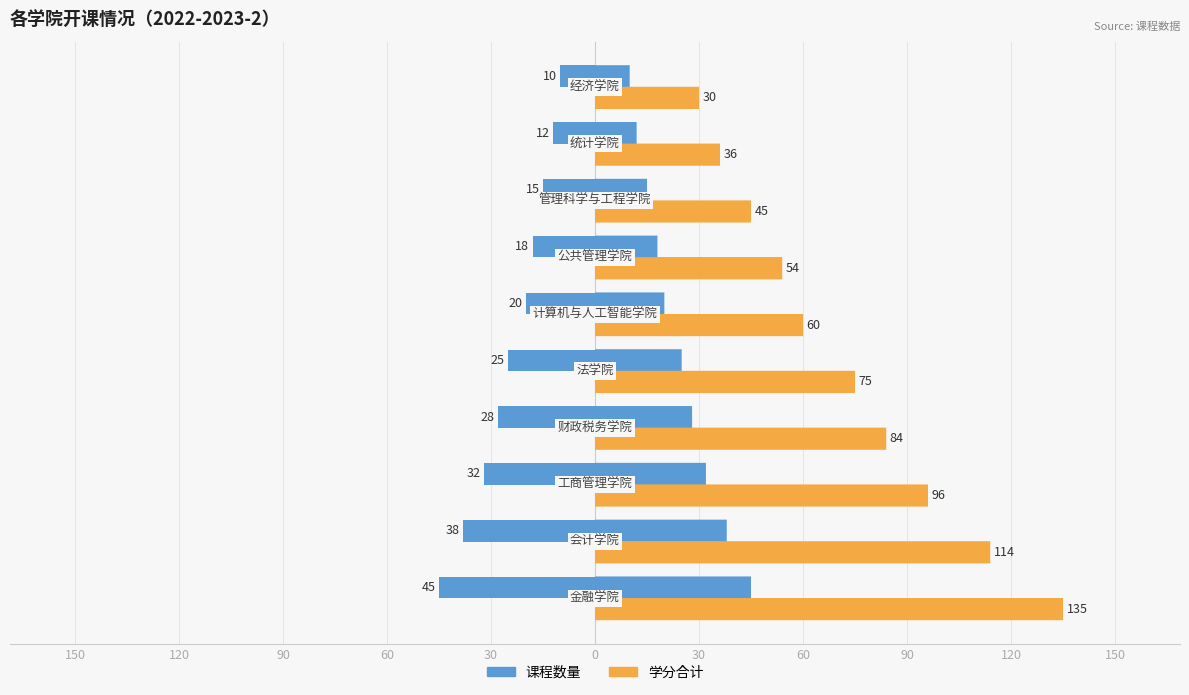

Rank the series by their average value, from highest to lowest.

学分合计, 课程数量